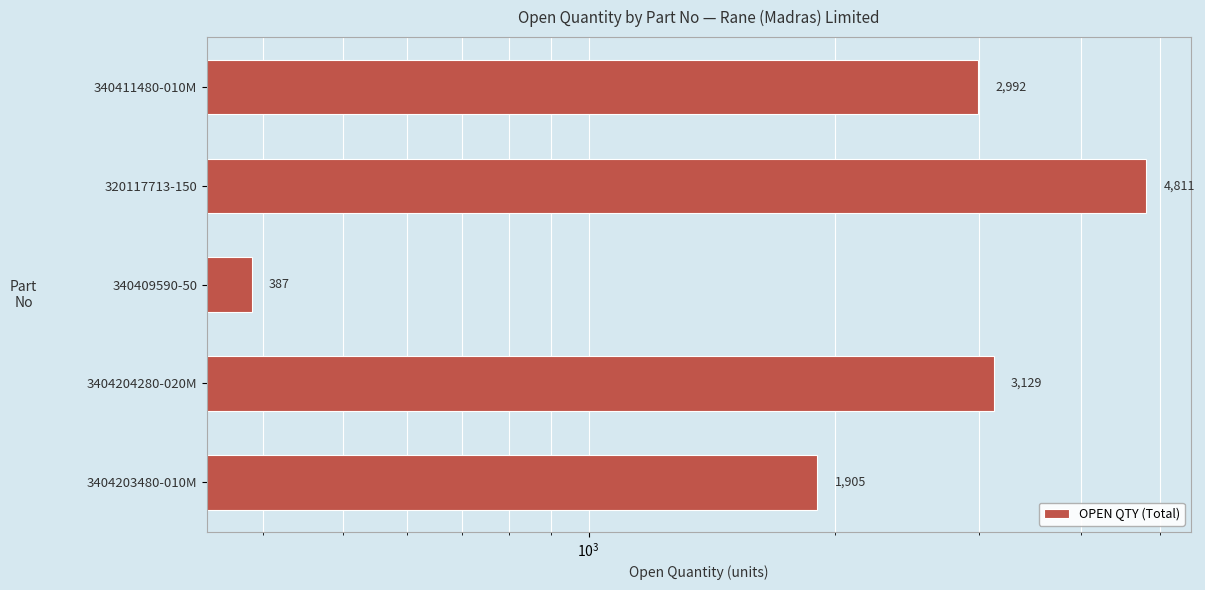

How many values exceed 2992?

2